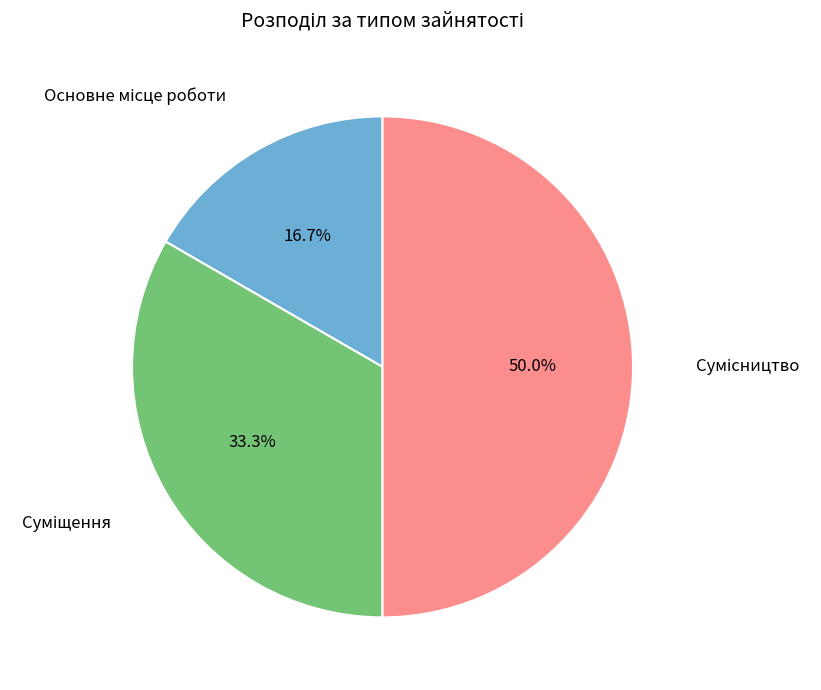

Which category has the smallest portion of the pie?

Основне місце роботи